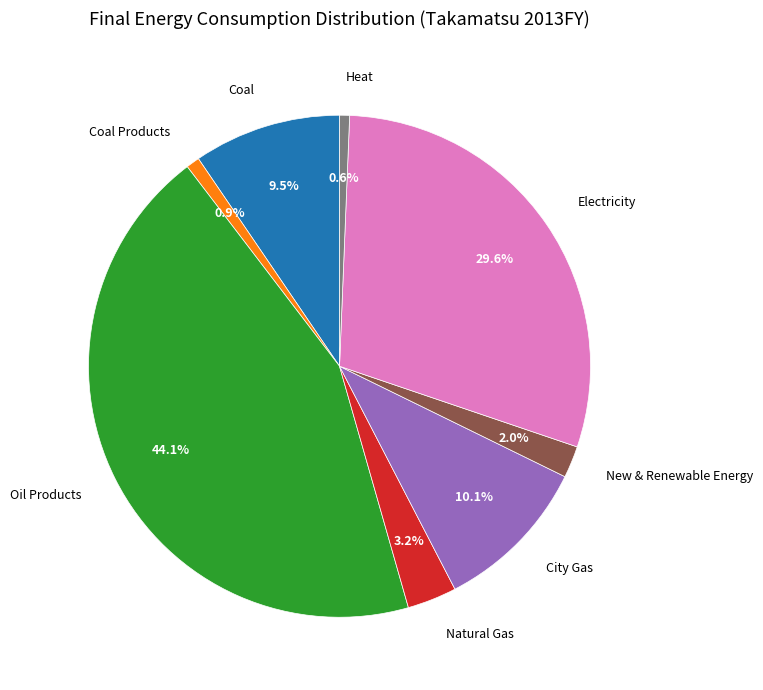

Is there a majority slice in this chart?

No